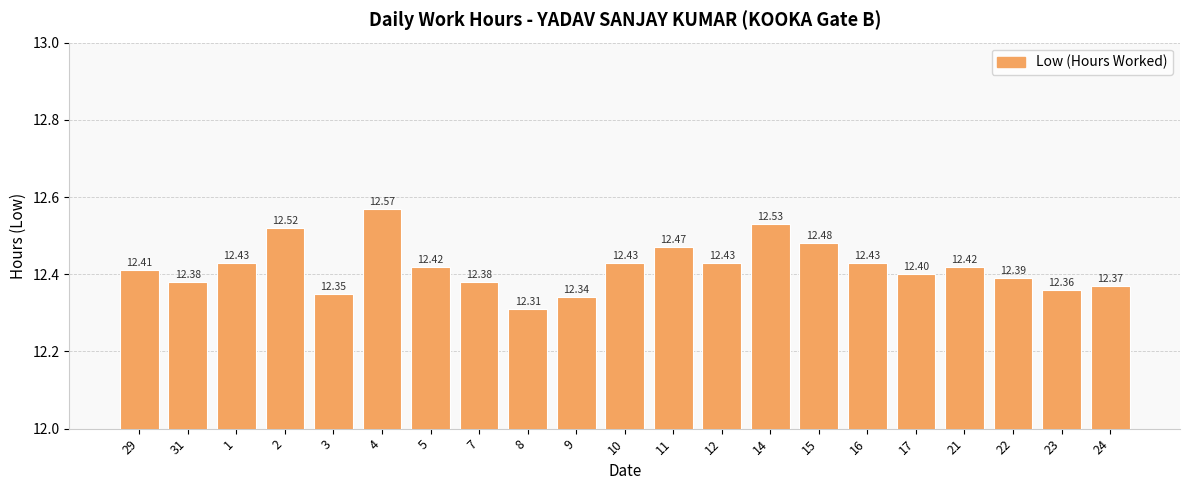

How many categories are shown in the chart?

21